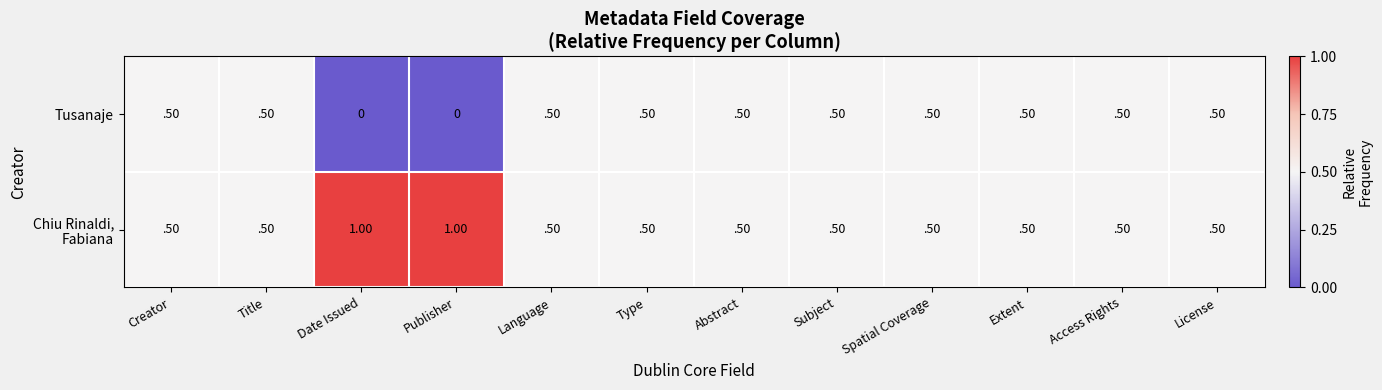

What is the difference between the second highest and minimum values in the Tusanaje series?

0.5